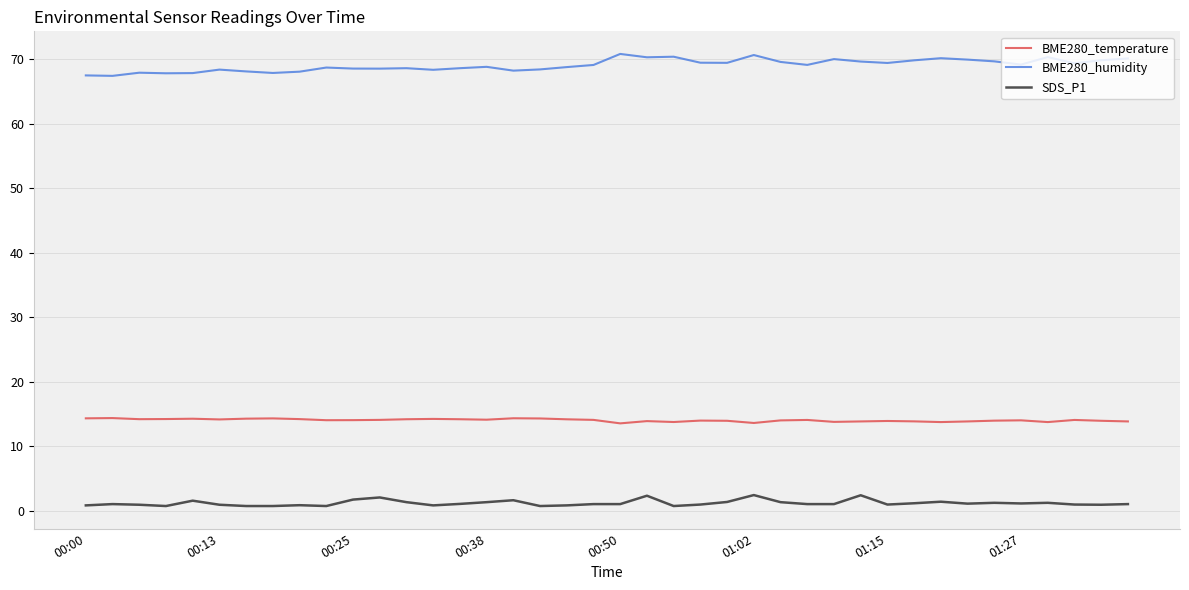

Which series has the widest spread of values?

BME280_humidity